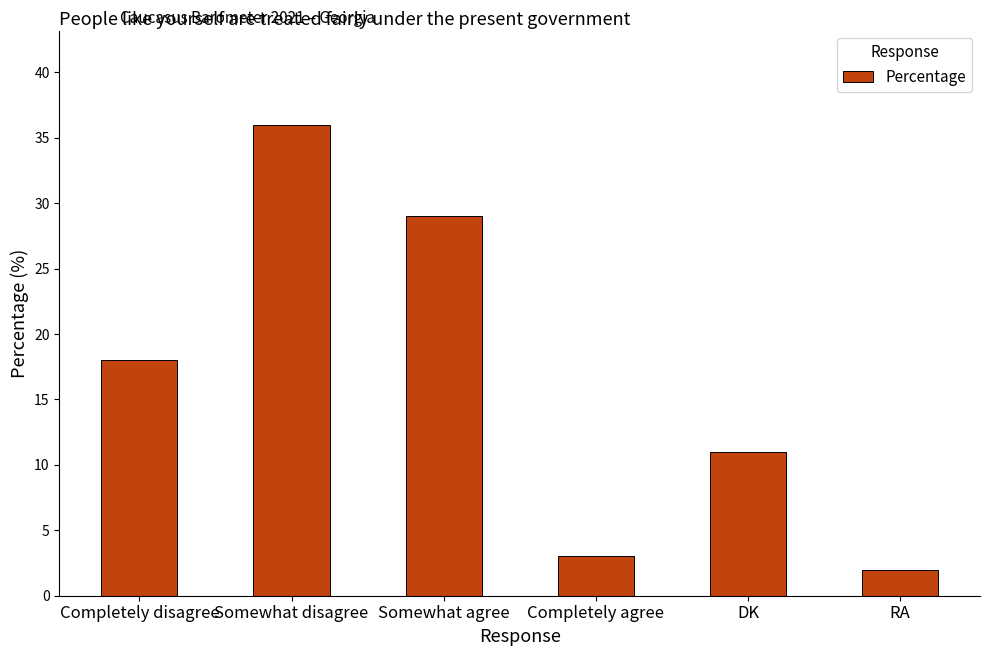

What is the change in value from Completely disagree to DK?

-7